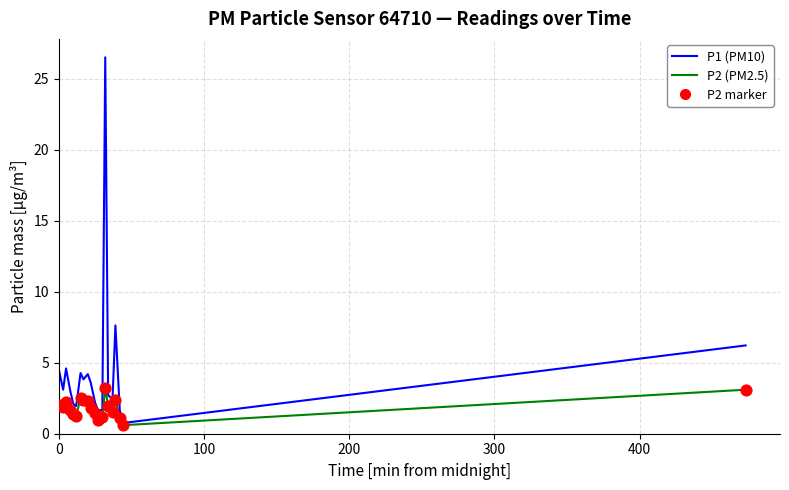

What is the highest value of the P1 (PM10) series?

26.5